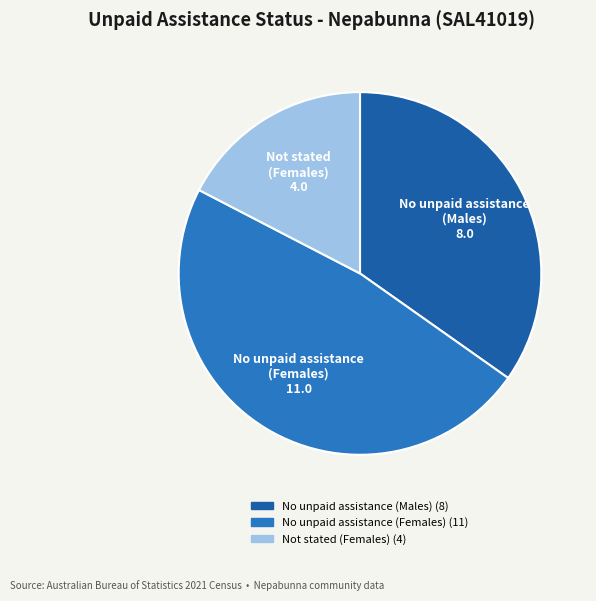

Is it true that No unpaid assistance (Females) is 48% of the pie?

True